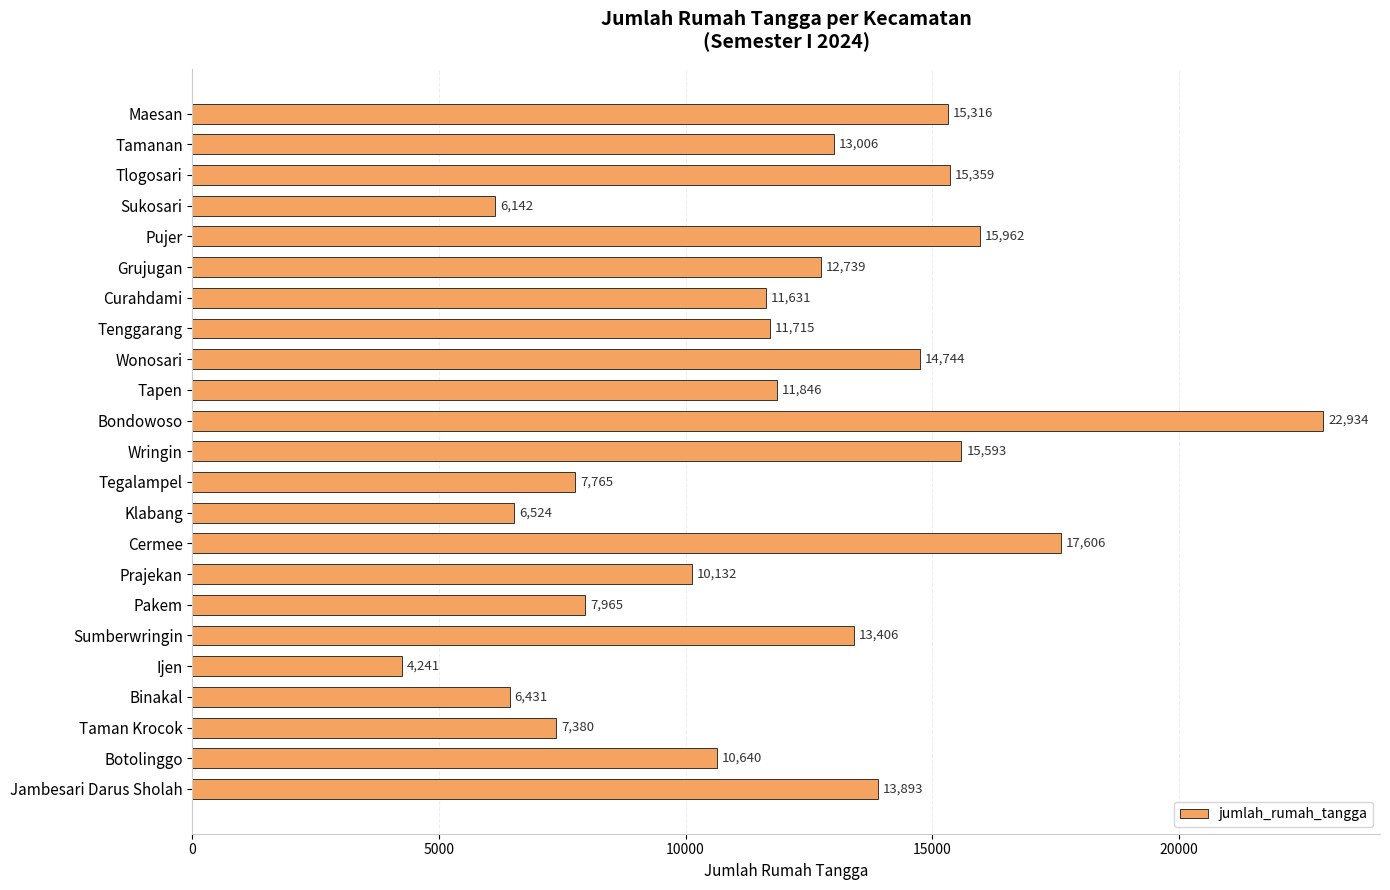

What is the average value?

11868